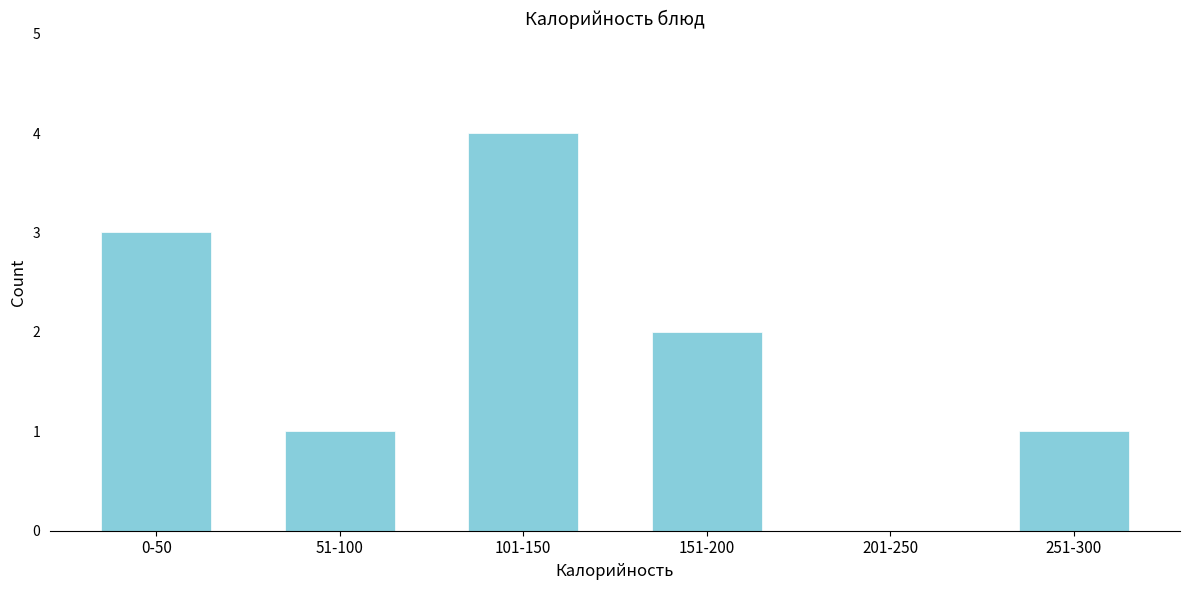

Reading right to left, transcribe all the data shown in this chart.

251-300=1	201-250=0	151-200=2	101-150=4	51-100=1	0-50=3